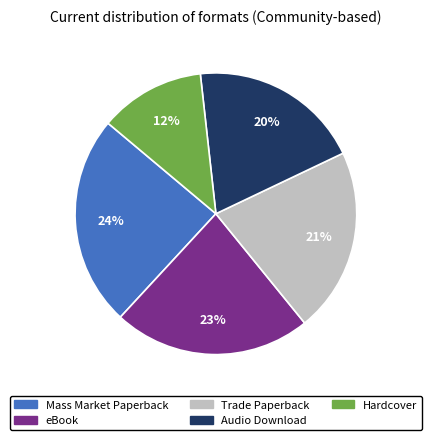

Does Audio Download represent more than half of the total?

No